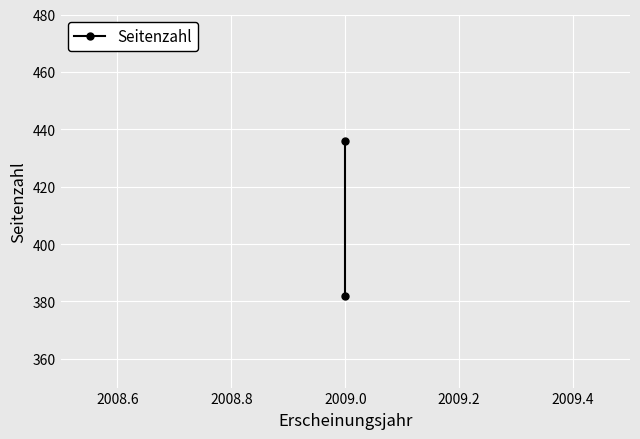

What is the value of the 2nd point from the left?

436